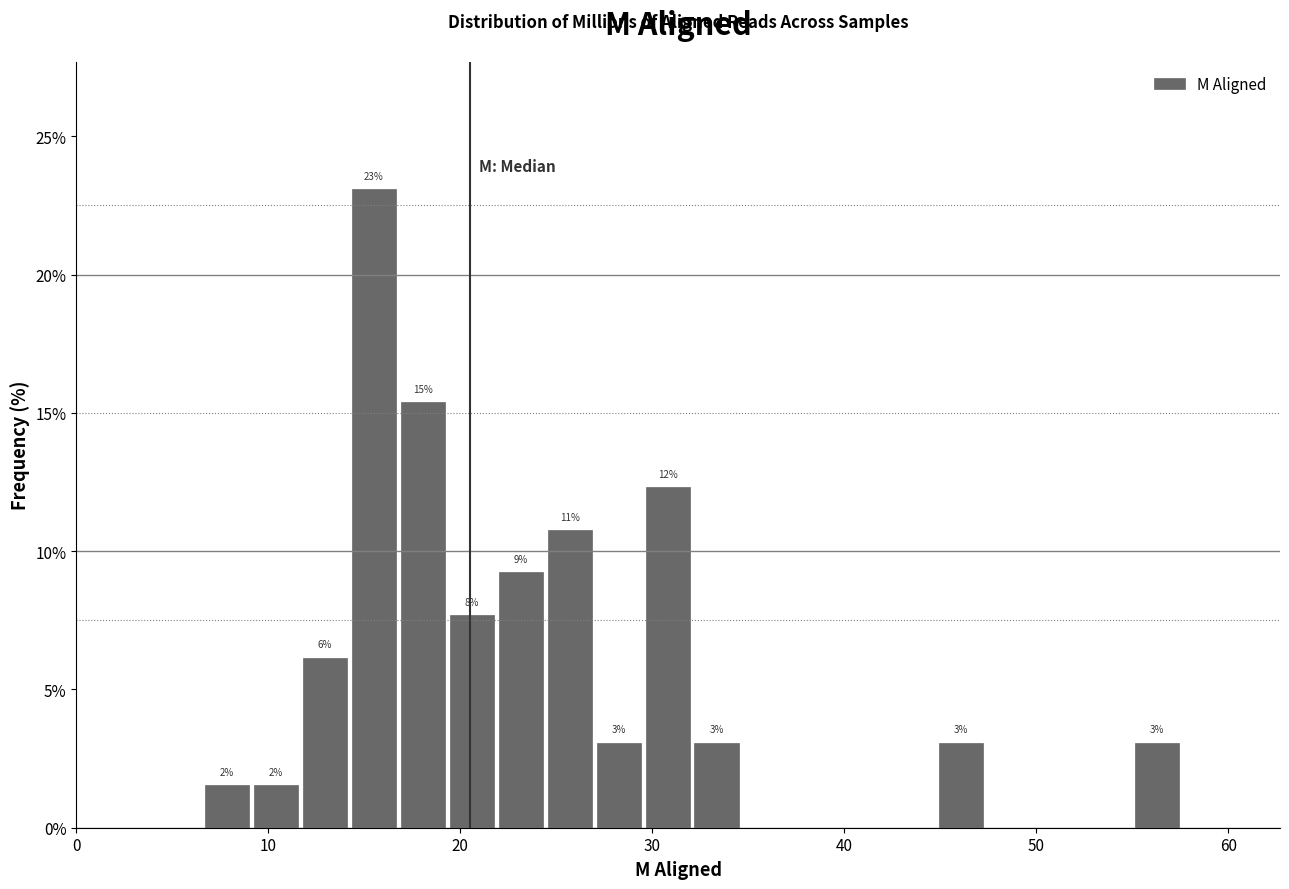

Around what value on the x-axis is the tallest bar? Give the approximate position of its centre, as read against the axis.

15